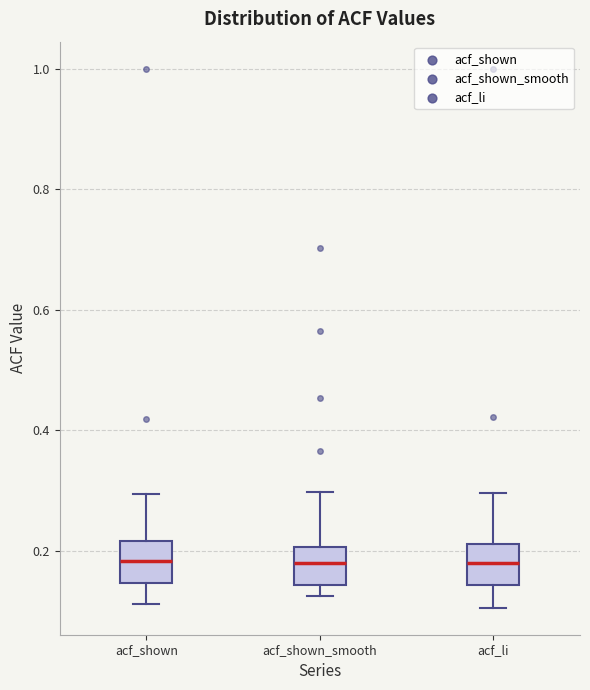

Reading left to right, read every box against the y-axis: the position of its median line, the range the box covers, and the ends of its whiskers. The values are not printed on the chart, so give them approximately, as read against the axis.

acf_shown: median 0.18, box 0.14 to 0.22, whiskers 0.12 to 0.30
acf_shown_smooth: median 0.18, box 0.14 to 0.20, whiskers 0.12 to 0.30
acf_li: median 0.18, box 0.14 to 0.22, whiskers 0.10 to 0.30